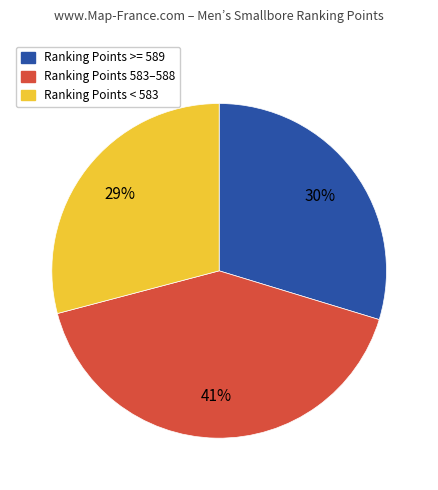

To the nearest percent, what is the average slice percentage?

33%